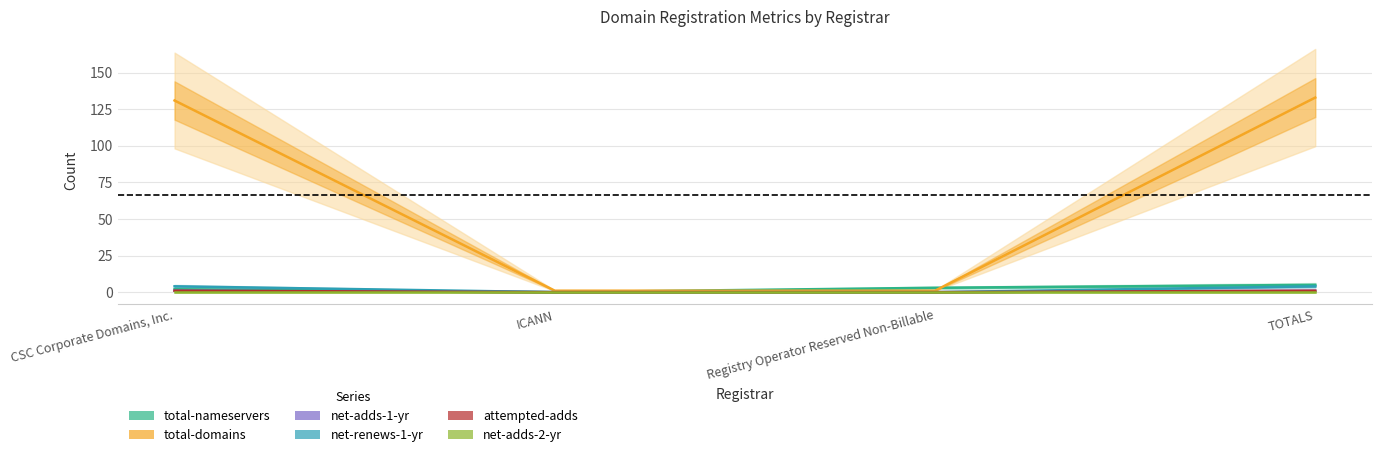

Is this an area chart (filled region under the line)?

No